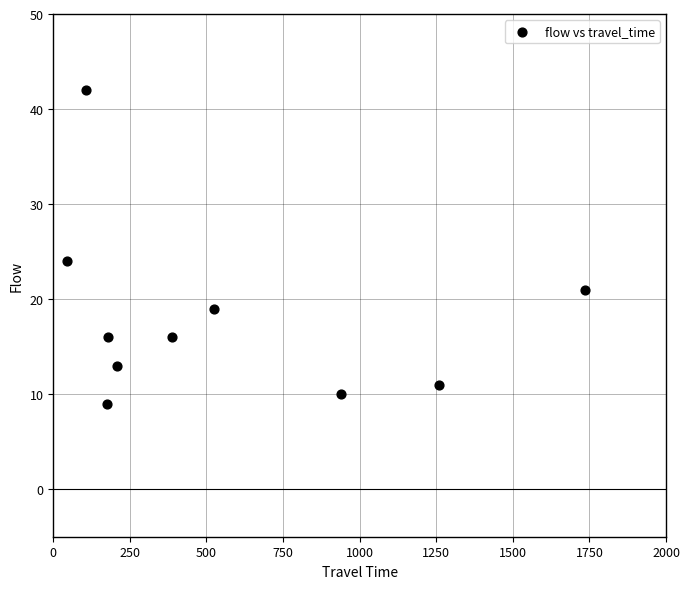

What Y value in the scatter plot is closest to 25?

24